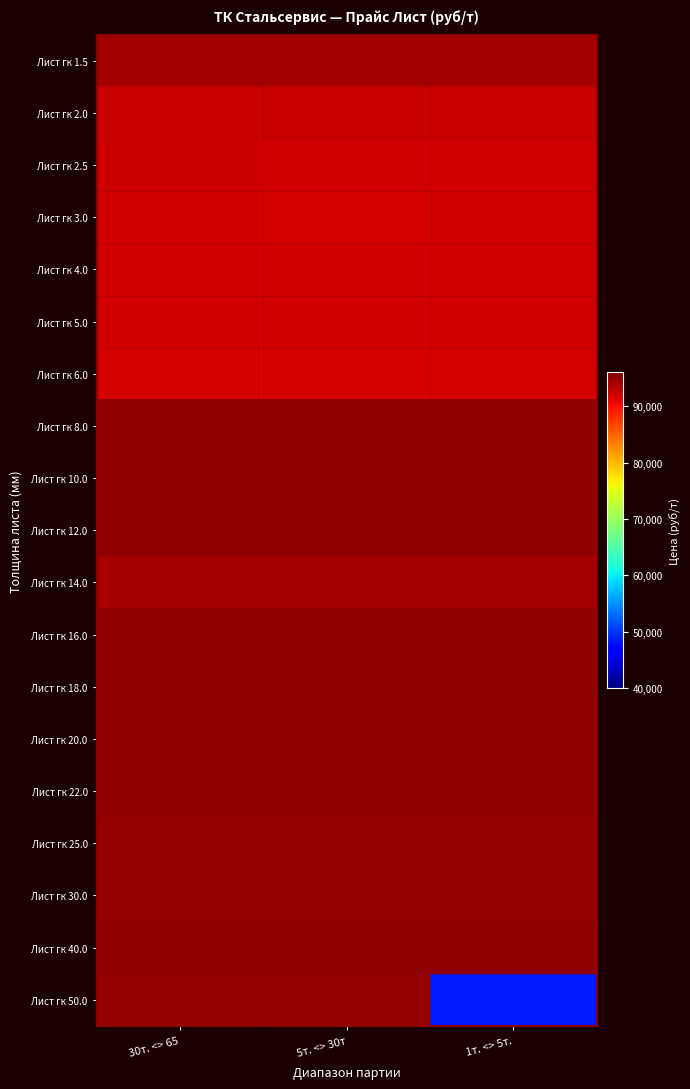

Reading left to right, transcribe all the data shown in this chart.

Лист гк 1.5: 30т. <> 65=94100	5т. <> 30т=94100	1т. <> 5т.=94100
Лист гк 2.0: 30т. <> 65=92300	5т. <> 30т=92300	1т. <> 5т.=92300
Лист гк 2.5: 30т. <> 65=92200	5т. <> 30т=92000	1т. <> 5т.=92000
Лист гк 3.0: 30т. <> 65=91900	5т. <> 30т=91700	1т. <> 5т.=91900
Лист гк 4.0: 30т. <> 65=92000	5т. <> 30т=92000	1т. <> 5т.=92000
Лист гк 5.0: 30т. <> 65=91900	5т. <> 30т=91900	1т. <> 5т.=91900
Лист гк 6.0: 30т. <> 65=91800	5т. <> 30т=91800	1т. <> 5т.=91800
Лист гк 8.0: 30т. <> 65=95000	5т. <> 30т=95000	1т. <> 5т.=95000
Лист гк 10.0: 30т. <> 65=95000	5т. <> 30т=95000	1т. <> 5т.=95000
Лист гк 12.0: 30т. <> 65=95000	5т. <> 30т=95000	1т. <> 5т.=95000
Лист гк 14.0: 30т. <> 65=94000	5т. <> 30т=94000	1т. <> 5т.=94000
Лист гк 16.0: 30т. <> 65=95000	5т. <> 30т=95000	1т. <> 5т.=95000
Лист гк 18.0: 30т. <> 65=95000	5т. <> 30т=95000	1т. <> 5т.=95000
Лист гк 20.0: 30т. <> 65=95000	5т. <> 30т=95000	1т. <> 5т.=95000
Лист гк 22.0: 30т. <> 65=95000	5т. <> 30т=95000	1т. <> 5т.=95000
Лист гк 25.0: 30т. <> 65=94700	5т. <> 30т=94700	1т. <> 5т.=94700
Лист гк 30.0: 30т. <> 65=94700	5т. <> 30т=94700	1т. <> 5т.=94700
Лист гк 40.0: 30т. <> 65=95000	5т. <> 30т=95000	1т. <> 5т.=95000
Лист гк 50.0: 30т. <> 65=94700	5т. <> 30т=94700	1т. <> 5т.=48580